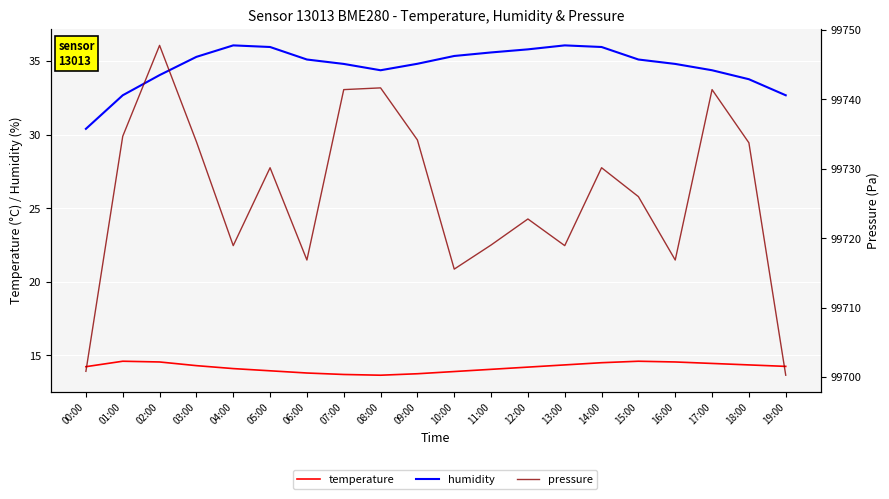

Rank the series at 00:00 from highest to lowest value.

pressure, humidity, temperature